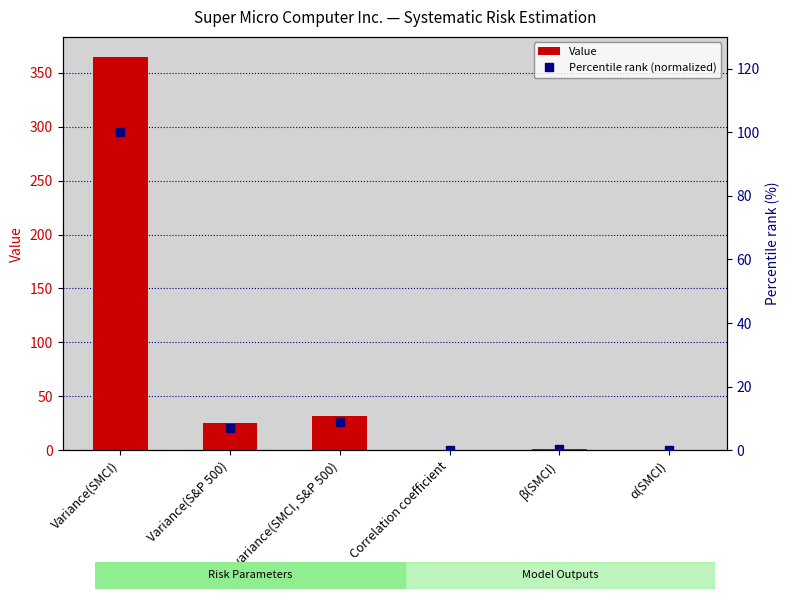

True or false: Value has a value of 0.0 at α(SMCI).

True